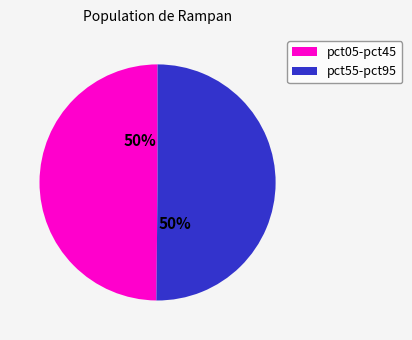

To the nearest percent, what is the average slice percentage?

50%